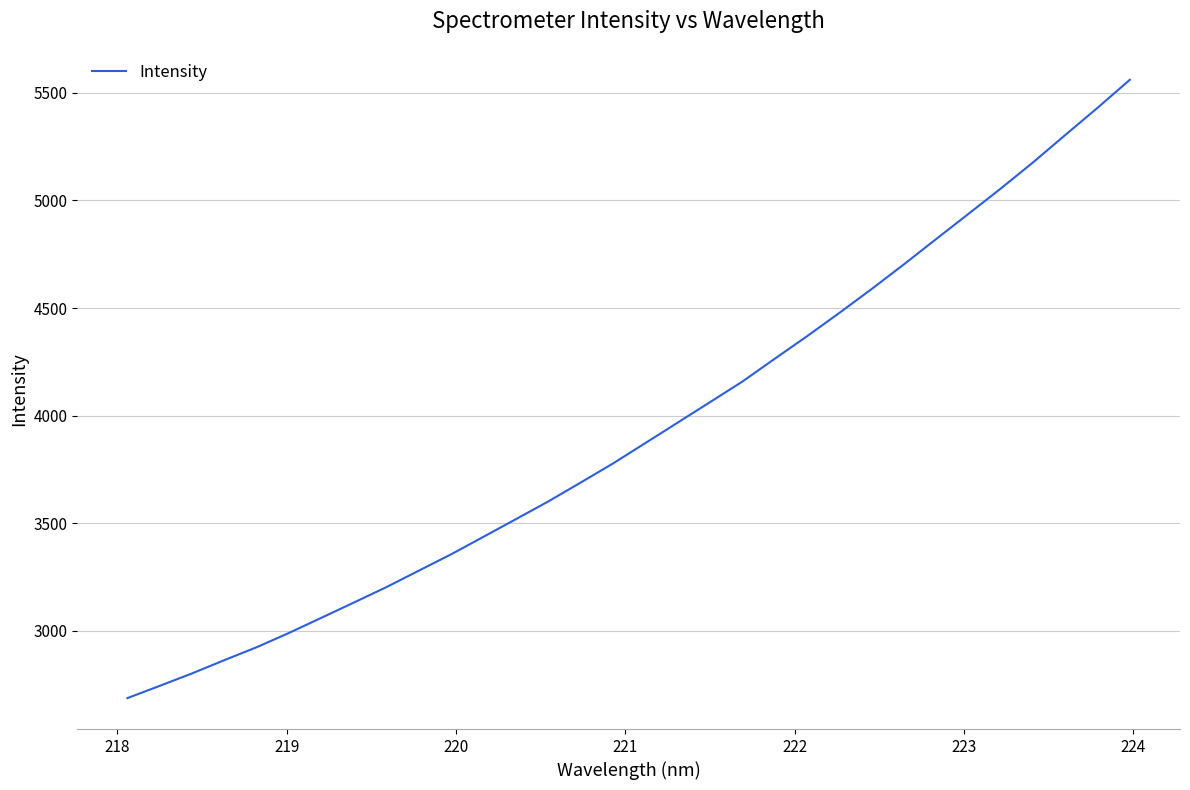

What is the difference between the maximum and minimum values?

2873.5